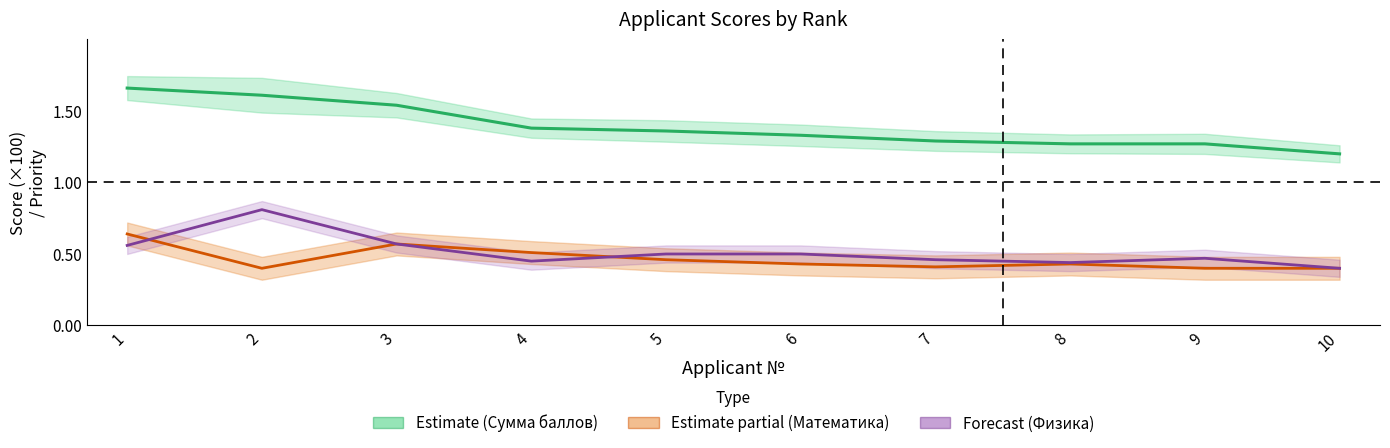

True or false: Физика (центр) has a value of 0.3 at 7.

False